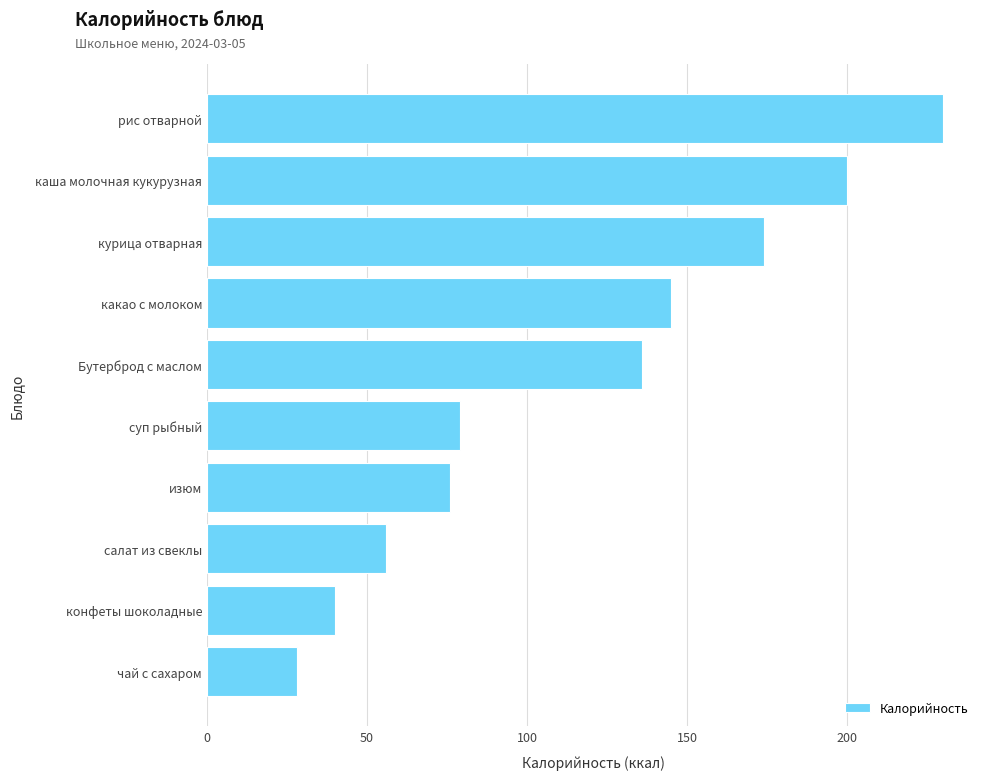

Reading bottom to top, transcribe all the data shown in this chart.

28	40	56	76	79	136	145	174	200	230